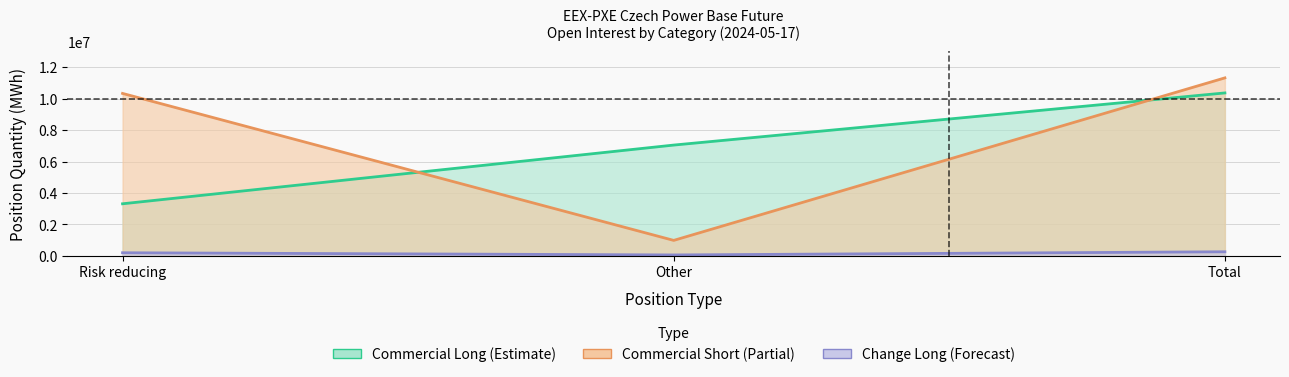

What is the label of the 2nd point from the right?

Other